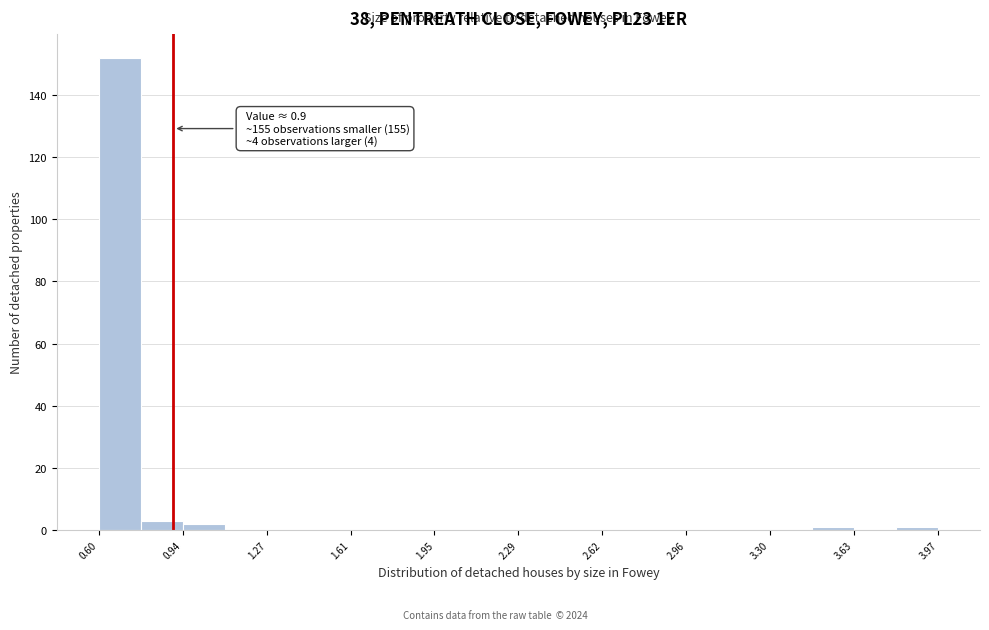

Around what value on the x-axis is the tallest bar? Give the approximate position of its centre, as read against the axis.

0.70